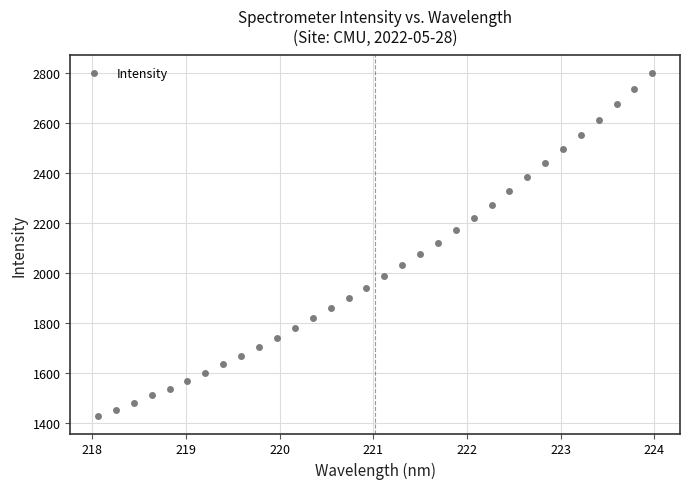

What is the range of Y values (max minus min)?

1374.4